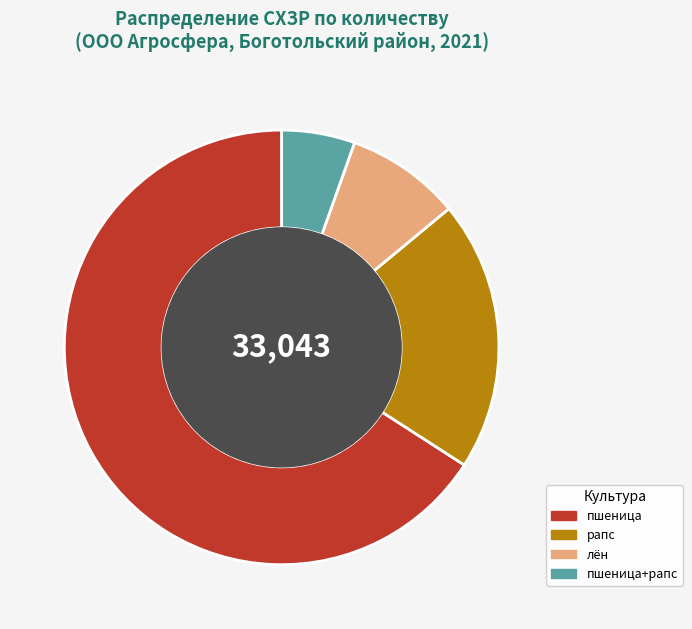

Is there a majority slice in this chart?

Yes